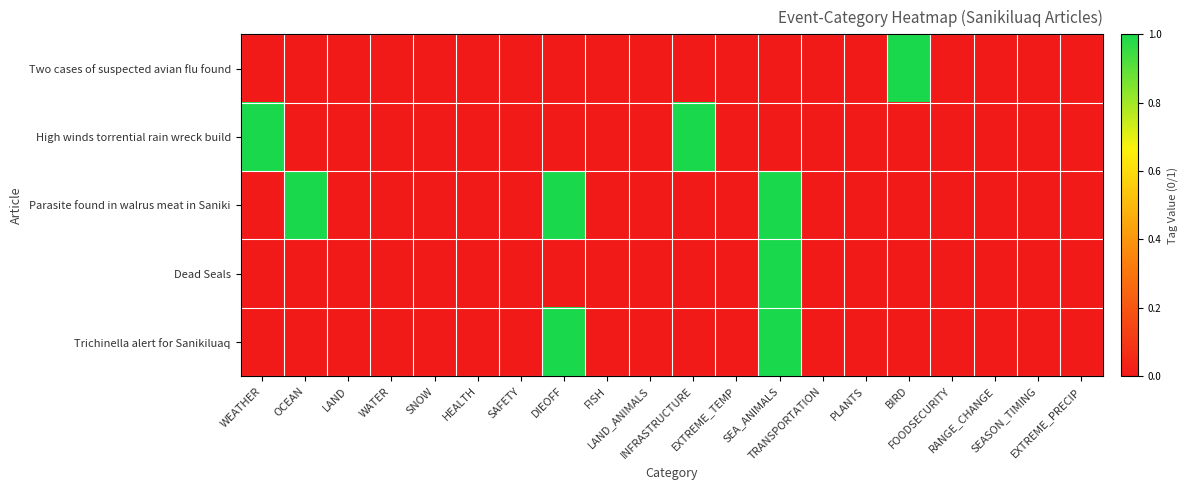

Which series changed the most between WEATHER and SEA_ANIMALS?

High winds torrential rain wreck build